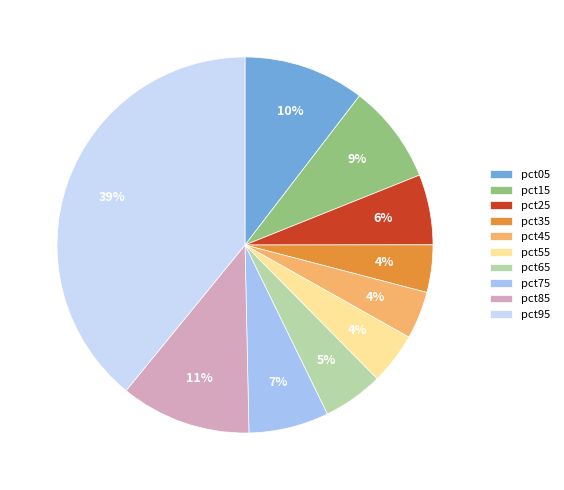

Do pct65 and pct45 together represent more than half of the pie?

No